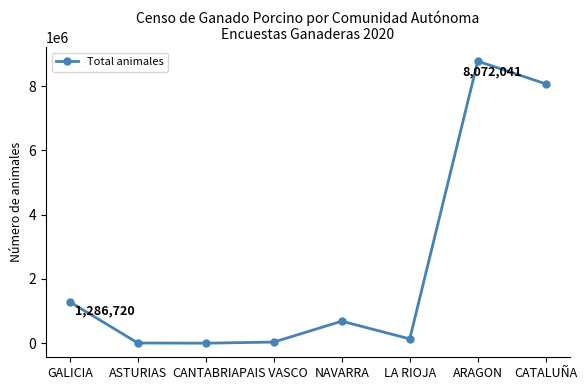

What is the difference between the values at PAIS VASCO and LA RIOJA?

99110